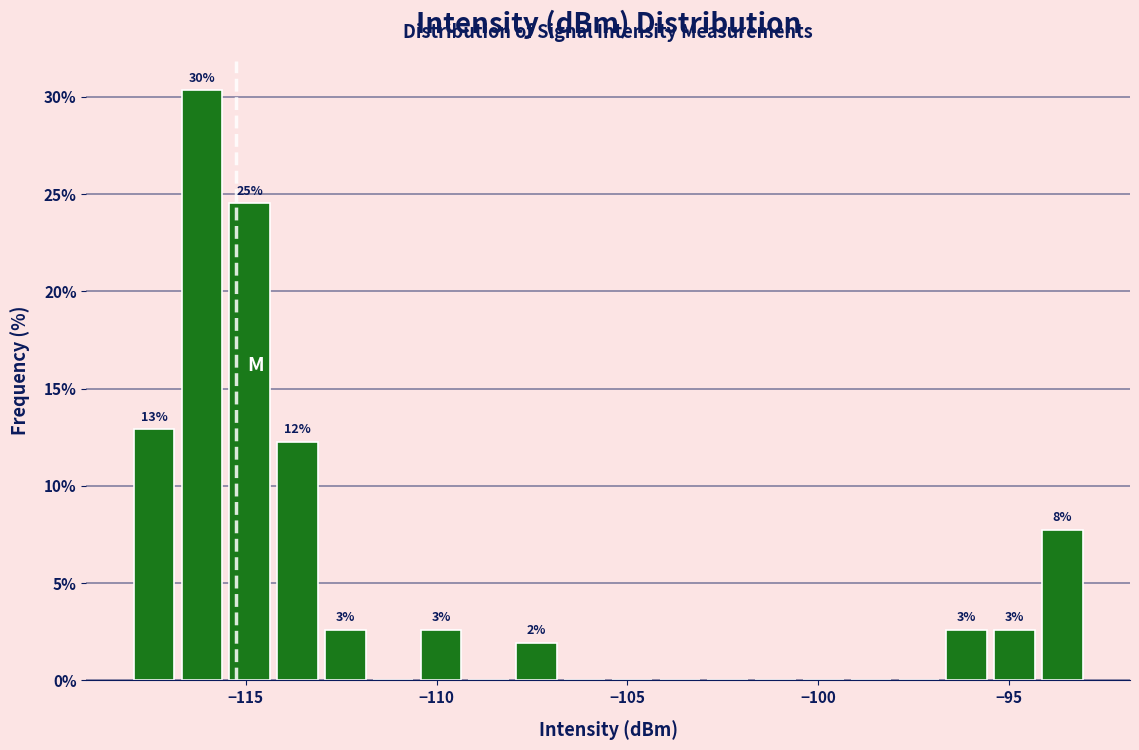

Read against the x-axis, roughly where is the centre of the tallest bar?

-116.0